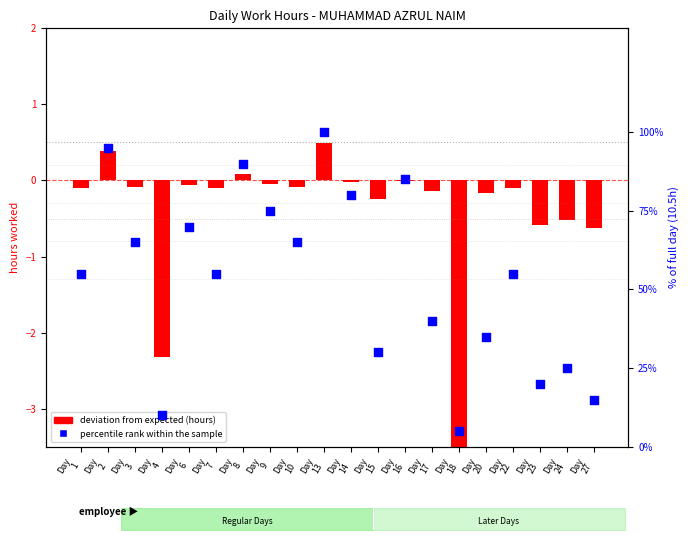

At which category is the sum across all series the highest?

Day
13